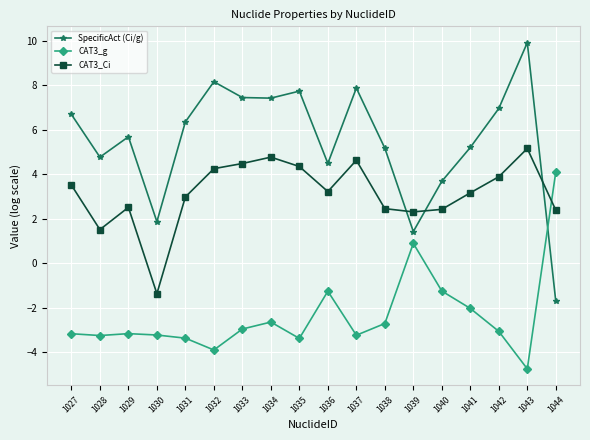

Rank the series at 1029 from lowest to highest value.

CAT3_g, CAT3_Ci, SpecificAct (Ci/g)